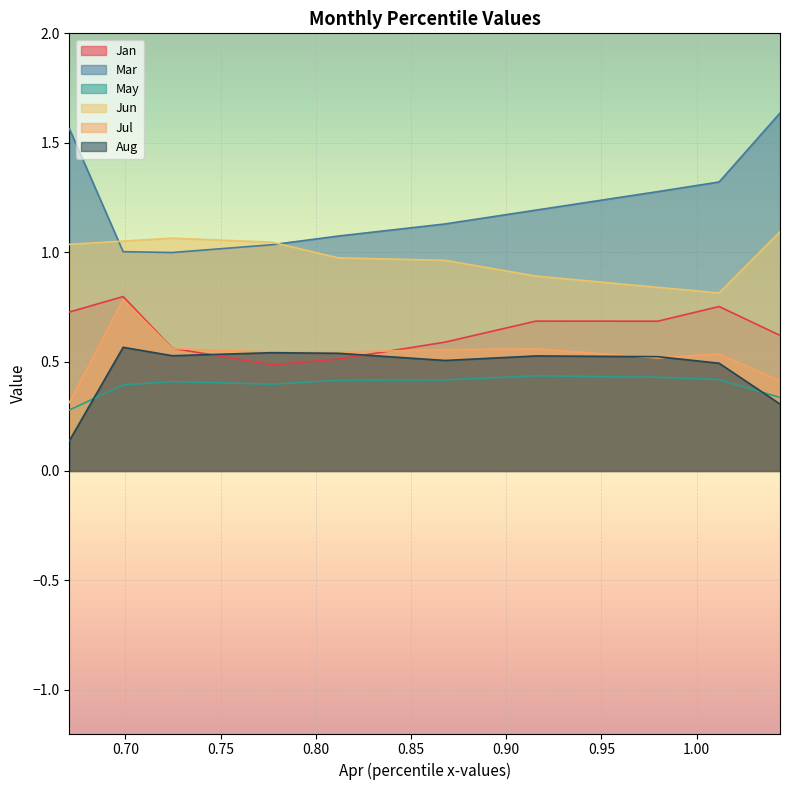

What is the greatest value displayed?

1.6